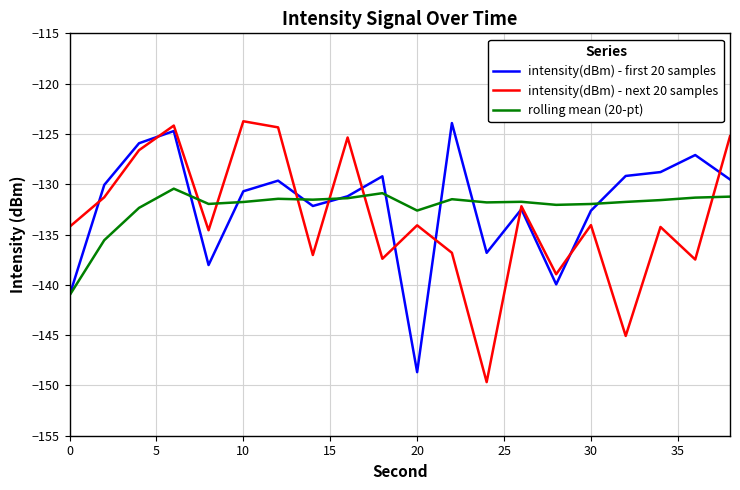

What are all the series names shown in the legend?

intensity(dBm) - first 20 samples, intensity(dBm) - next 20 samples, rolling mean (20-pt)